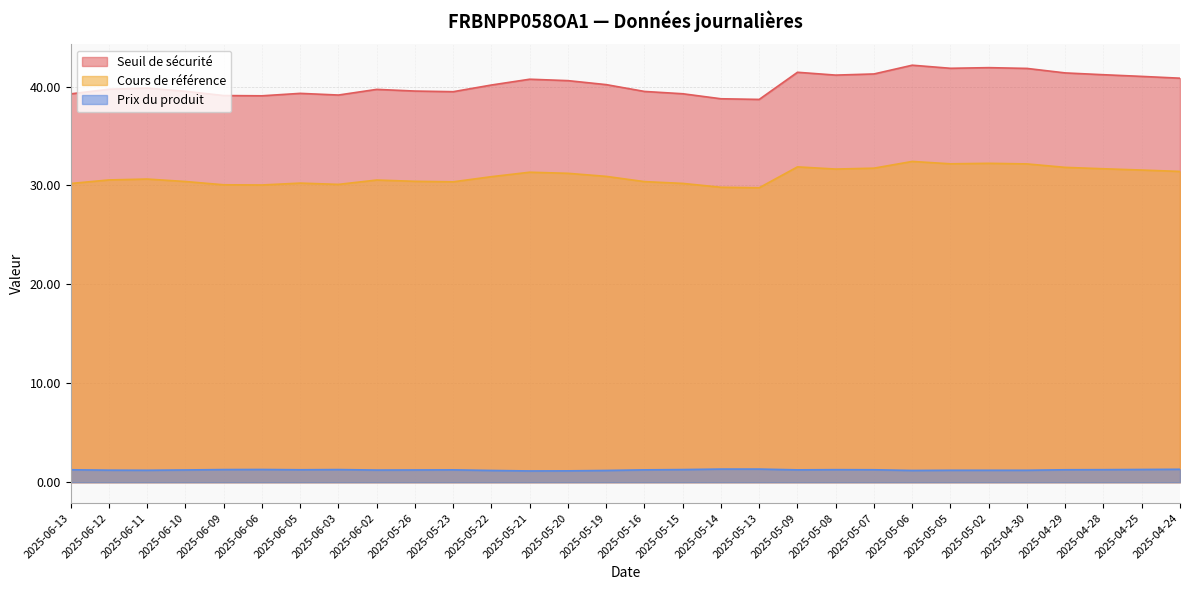

At which label is Cours de référence closest to 31?

2025-05-19